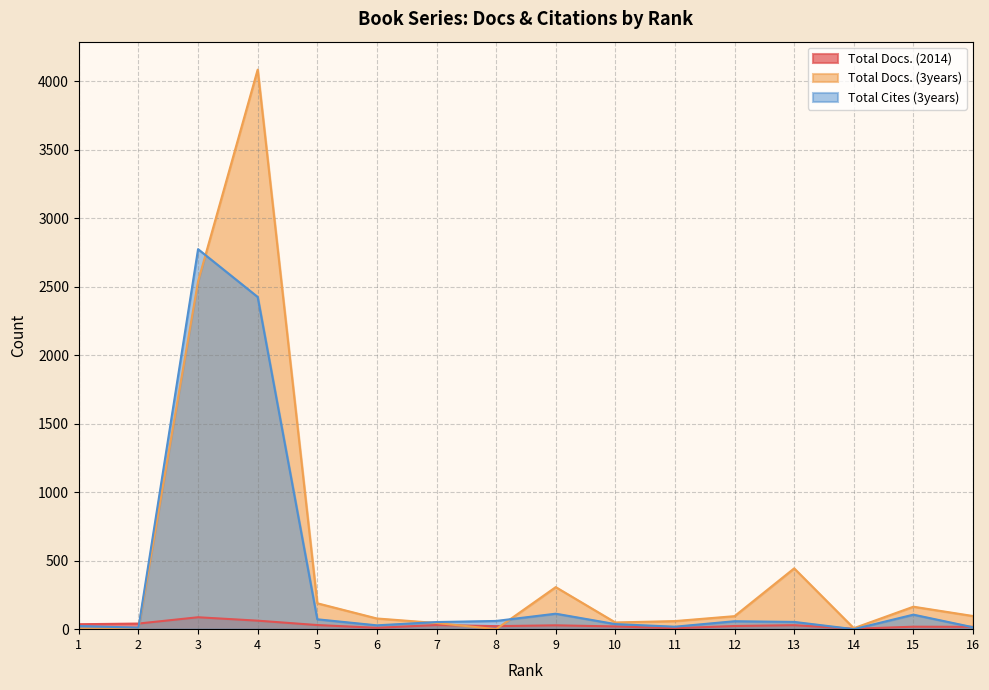

How many data points in Total Cites (3years) are less than 53?

8